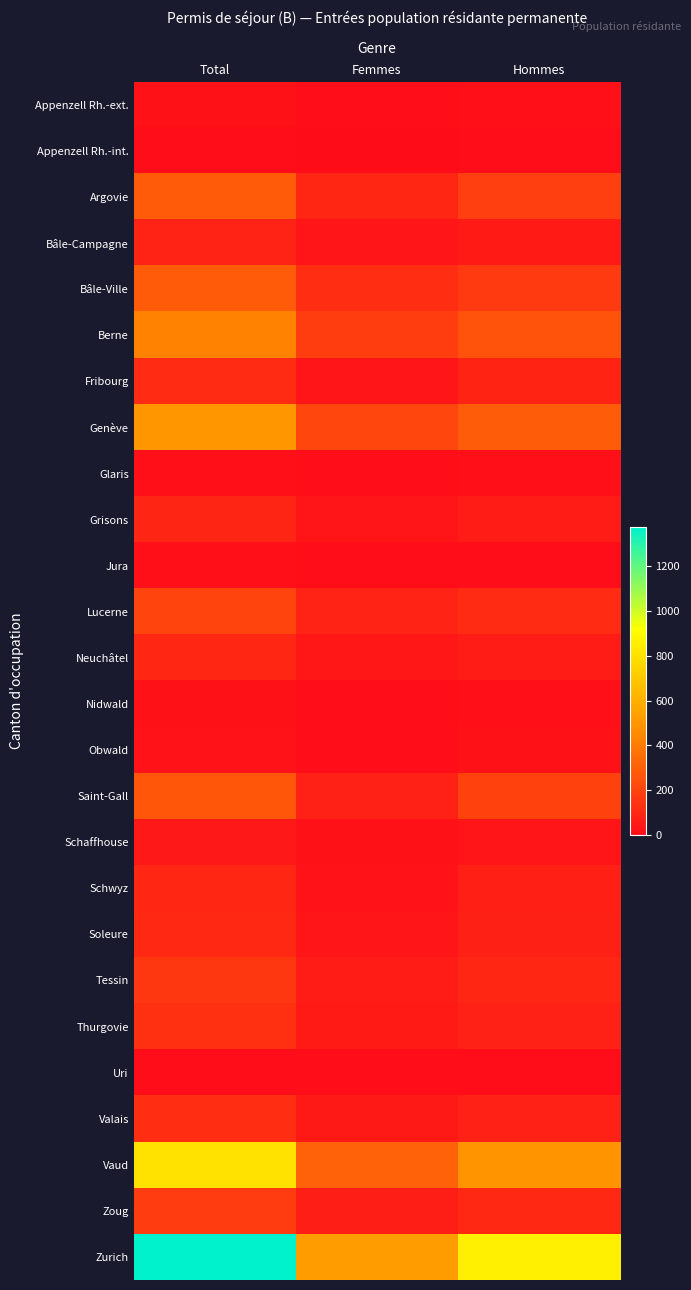

At Femmes, list the series in order from largest to smallest.

Zurich, Vaud, Genève, Berne, Bâle-Ville, Argovie, Lucerne, Saint-Gall, Zoug, Tessin, Thurgovie, Valais, Neuchâtel, Fribourg, Soleure, Grisons, Bâle-Campagne, Schwyz, Schaffhouse, Appenzell Rh.-ext., Obwald, Nidwald, Glaris, Jura, Uri, Appenzell Rh.-int.